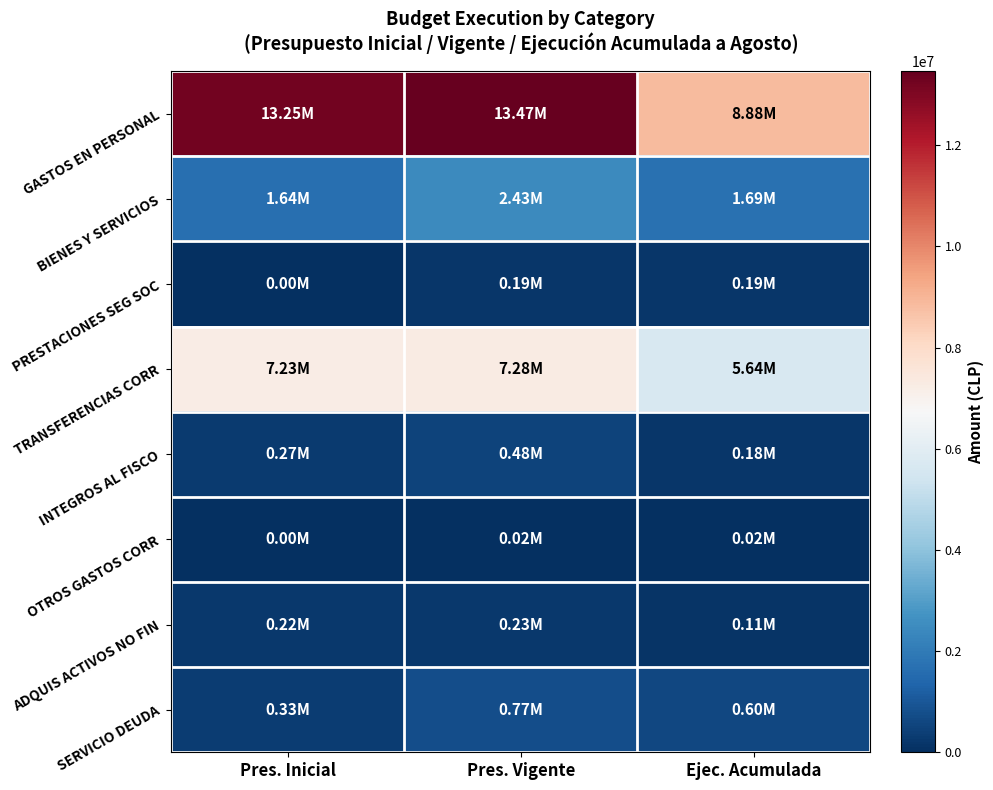

Which series changed the most between Pres. Vigente and Ejec. Acumulada?

GASTOS EN PERSONAL